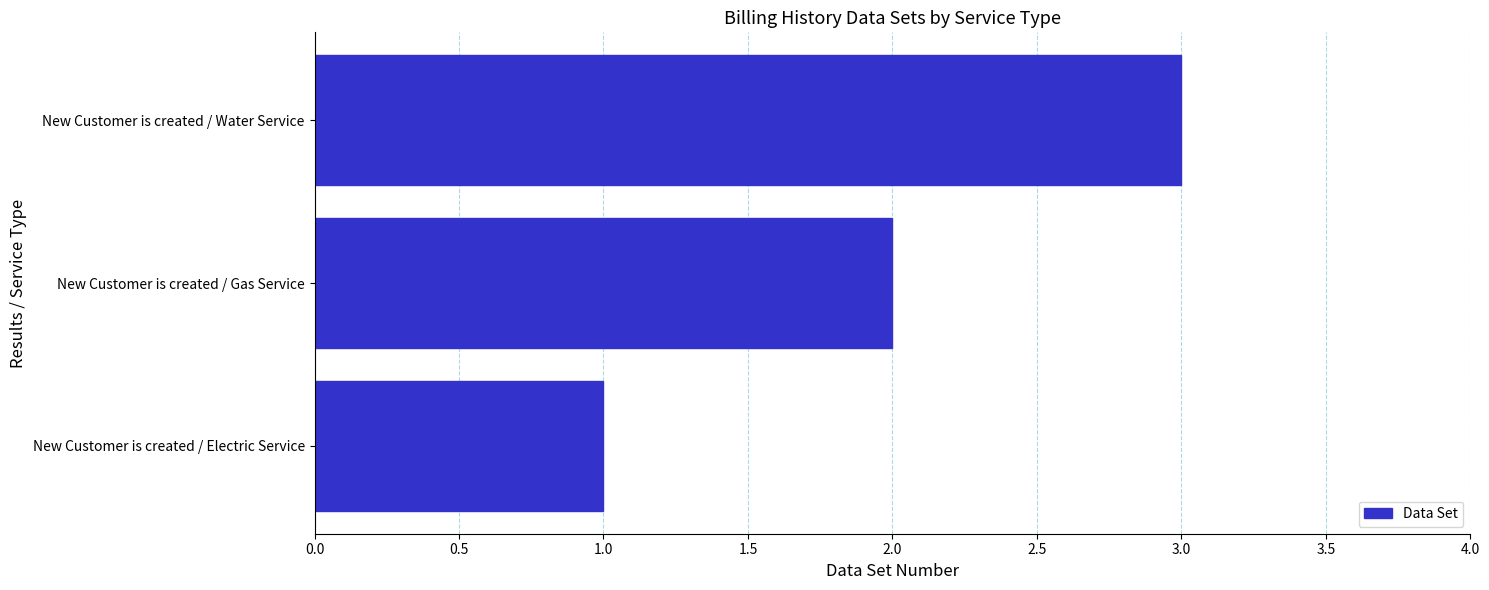

What is the sum of all values?

6